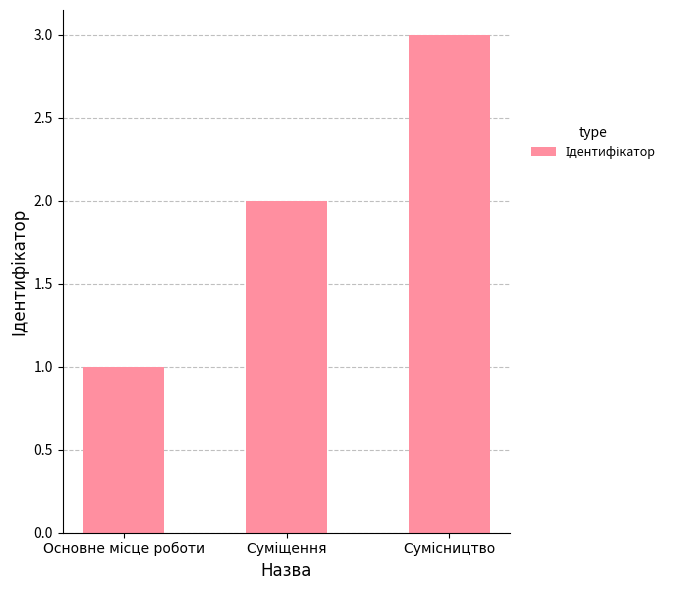

How many data points are less than 2?

1